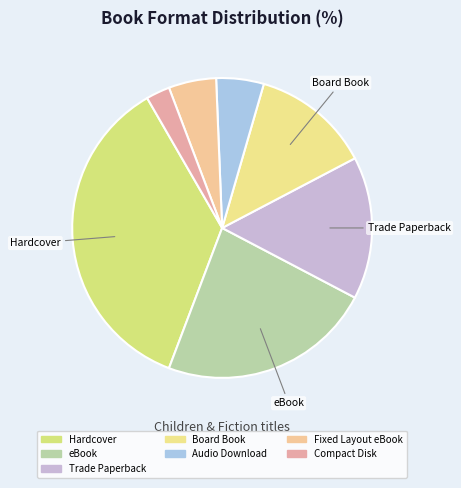

What portion of the pie excludes Audio Download?

94.9%